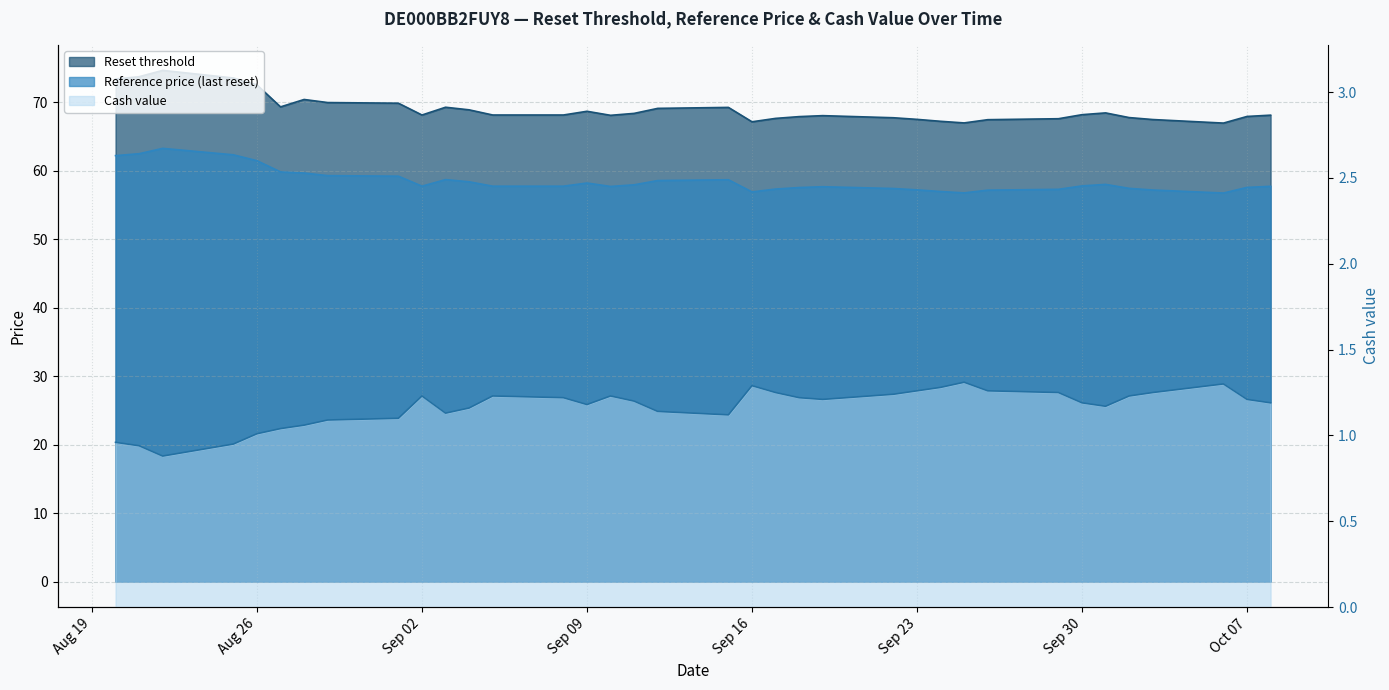

True or false: Reference price (last reset) has a value of 62.5 at 2025-08-21.

True